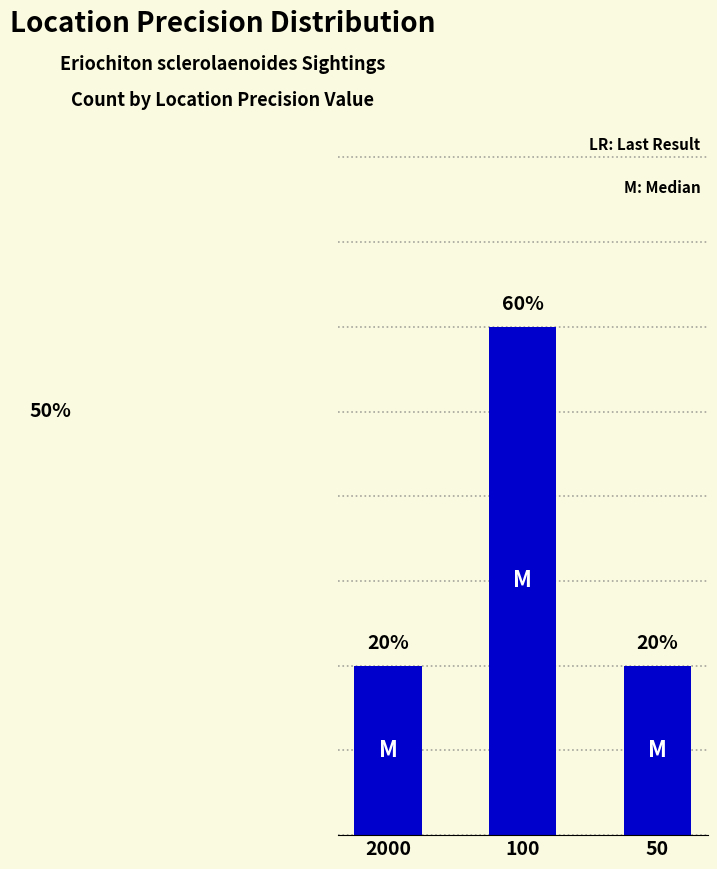

Which category has the lowest value across all series?

2000